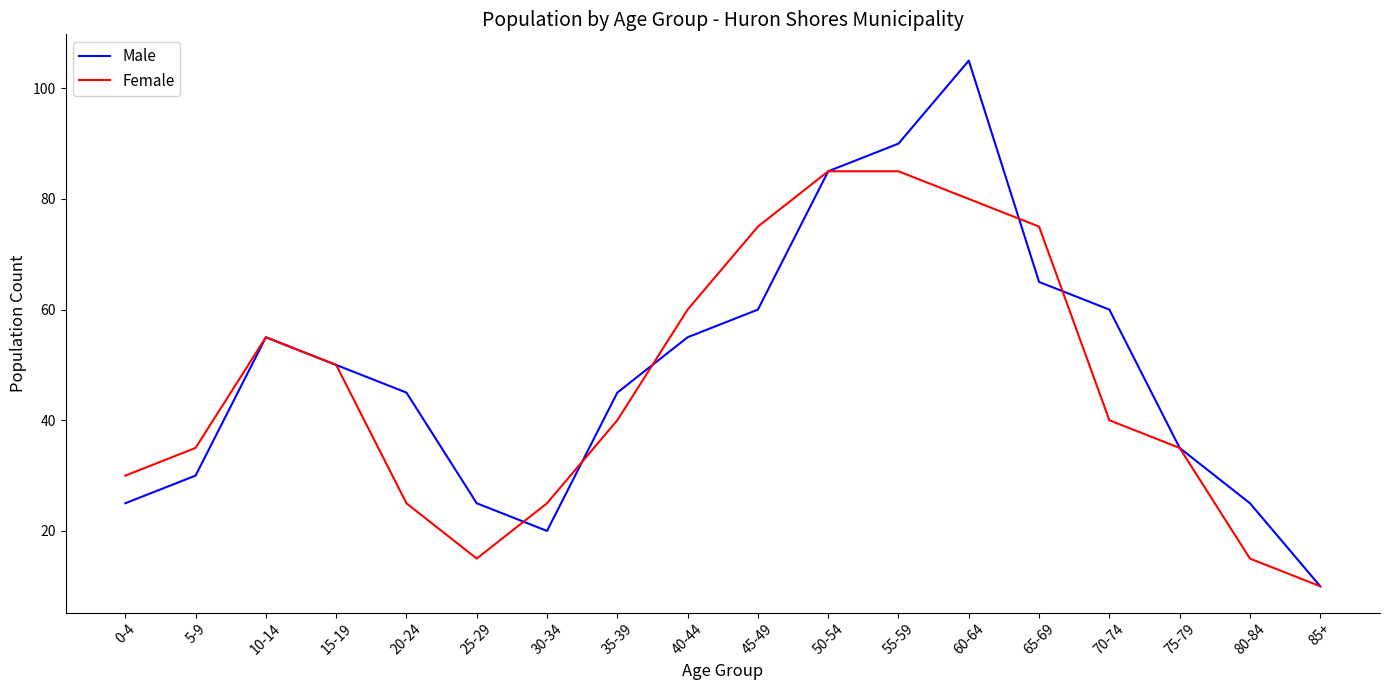

List the series in order of their peak value, highest first.

Male, Female